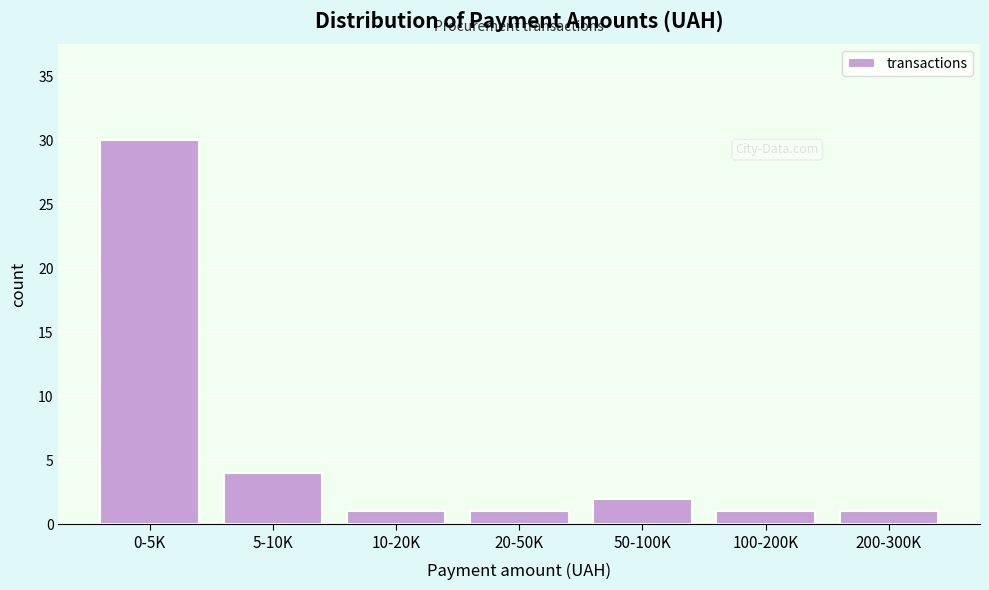

Reading right to left, extract all data points from this chart.

200-300K=1	100-200K=1	50-100K=2	20-50K=1	10-20K=1	5-10K=4	0-5K=30